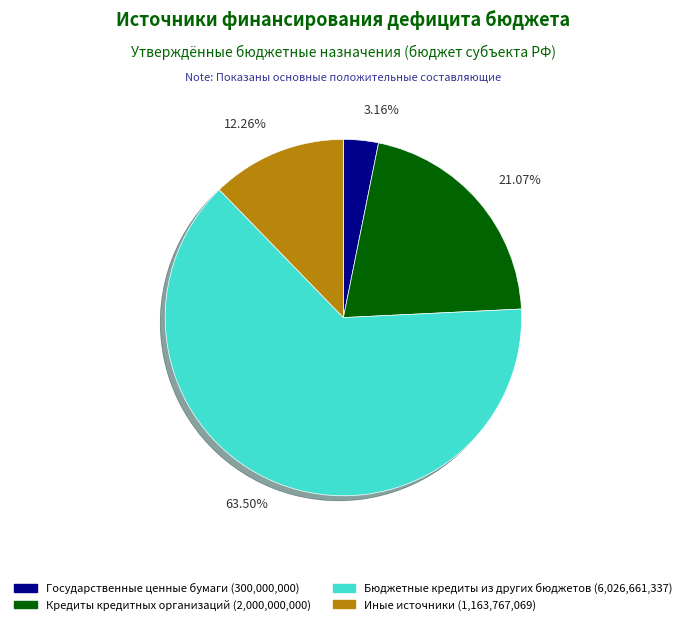

To the nearest percent, what is the difference between the largest and smallest slice percentages?

60%